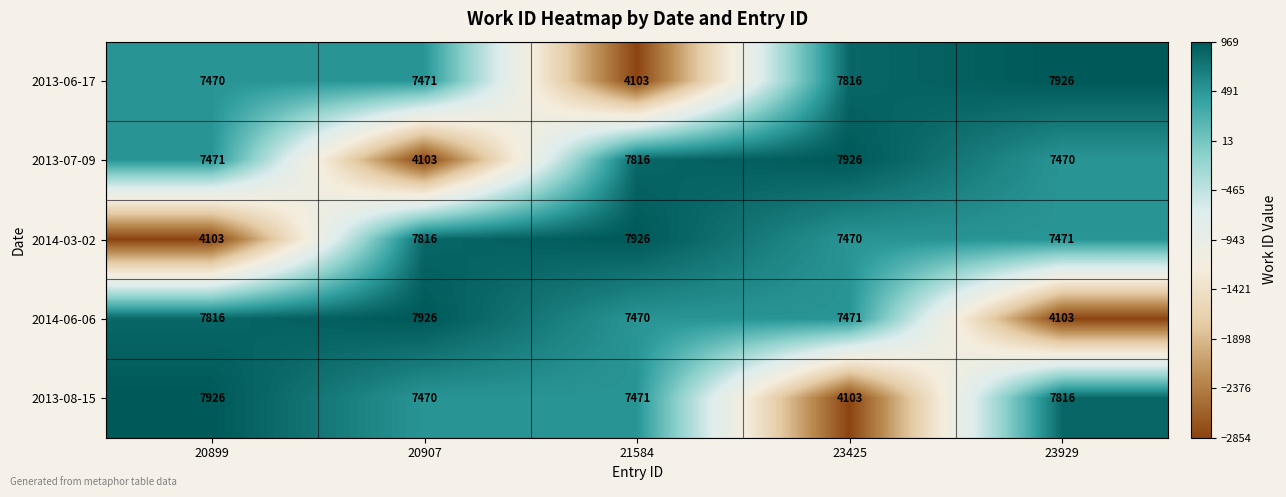

At which label does 2014-06-06 first exceed 7471?

20899